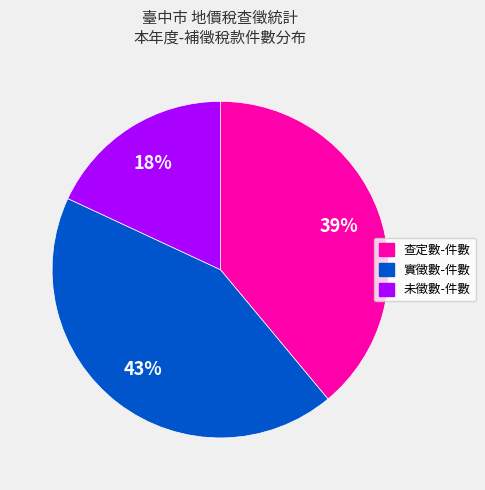

To the nearest percent, what is the difference between the largest and smallest slice percentages?

25%